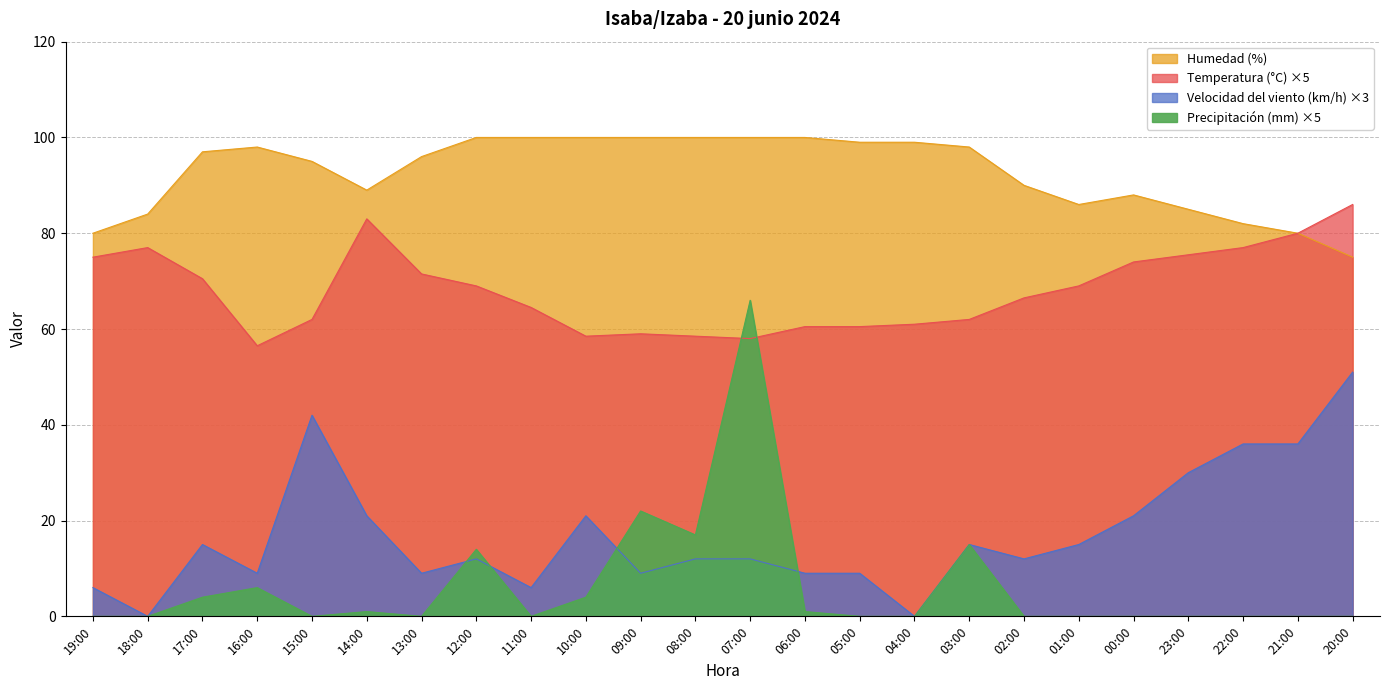

Where is the first local maximum for Temperatura (°C)?

18:00